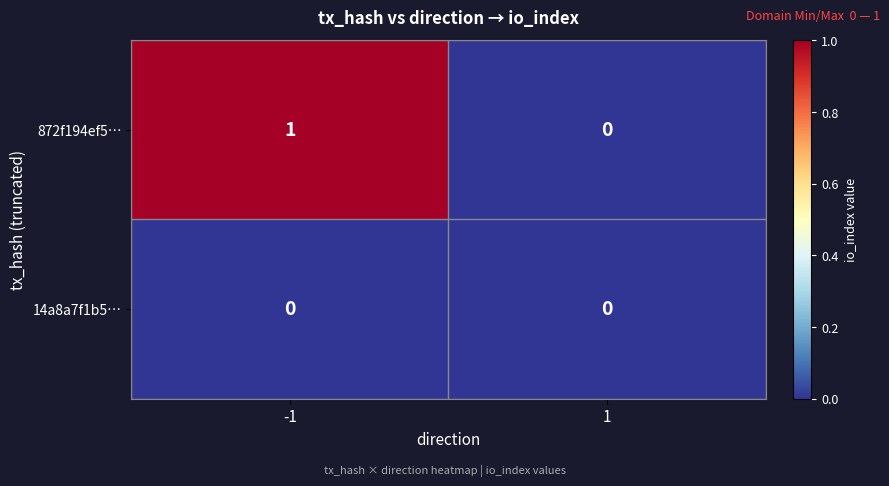

Is it true that 14a8a7f1b5… equals 0 at -1?

True